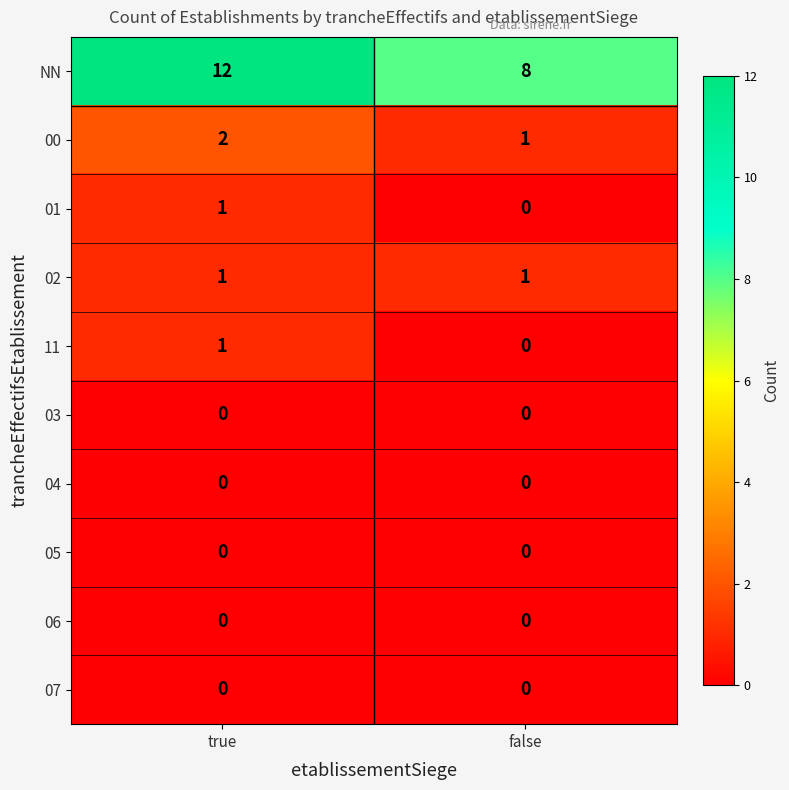

Reading right to left, what are all the values shown in this chart?

NN: 8	12
00: 1	2
01: 0	1
02: 1	1
11: 0	1
03: 0	0
04: 0	0
05: 0	0
06: 0	0
07: 0	0